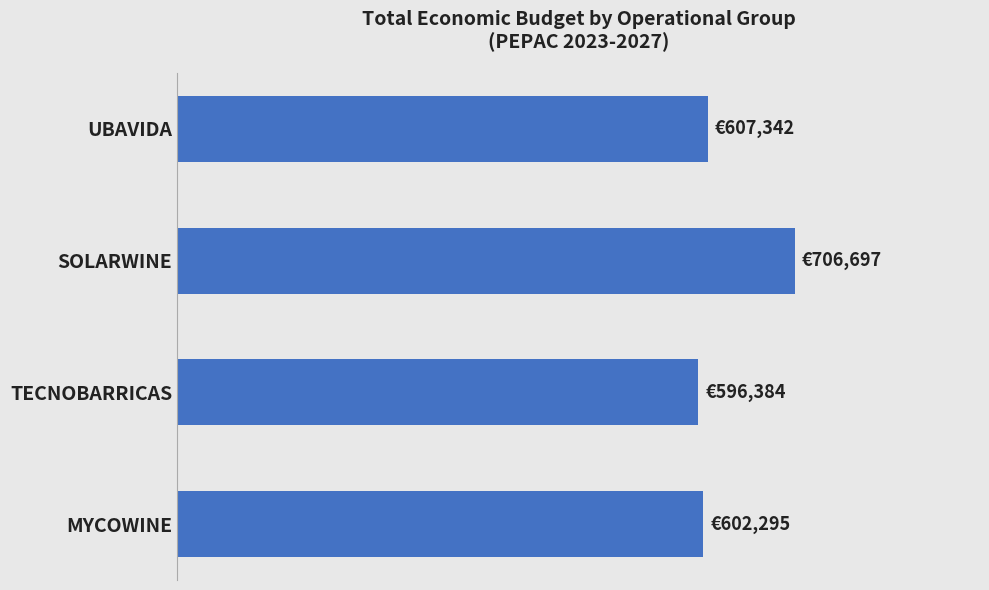

What is the difference between the maximum and minimum values?

110313.0